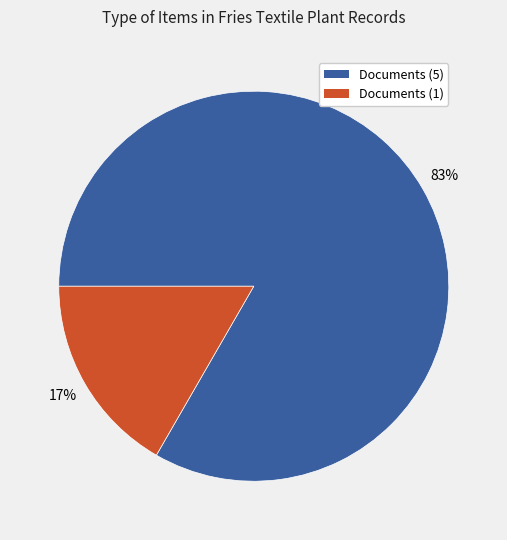

Is there any slice that represents more than half of the pie?

Yes